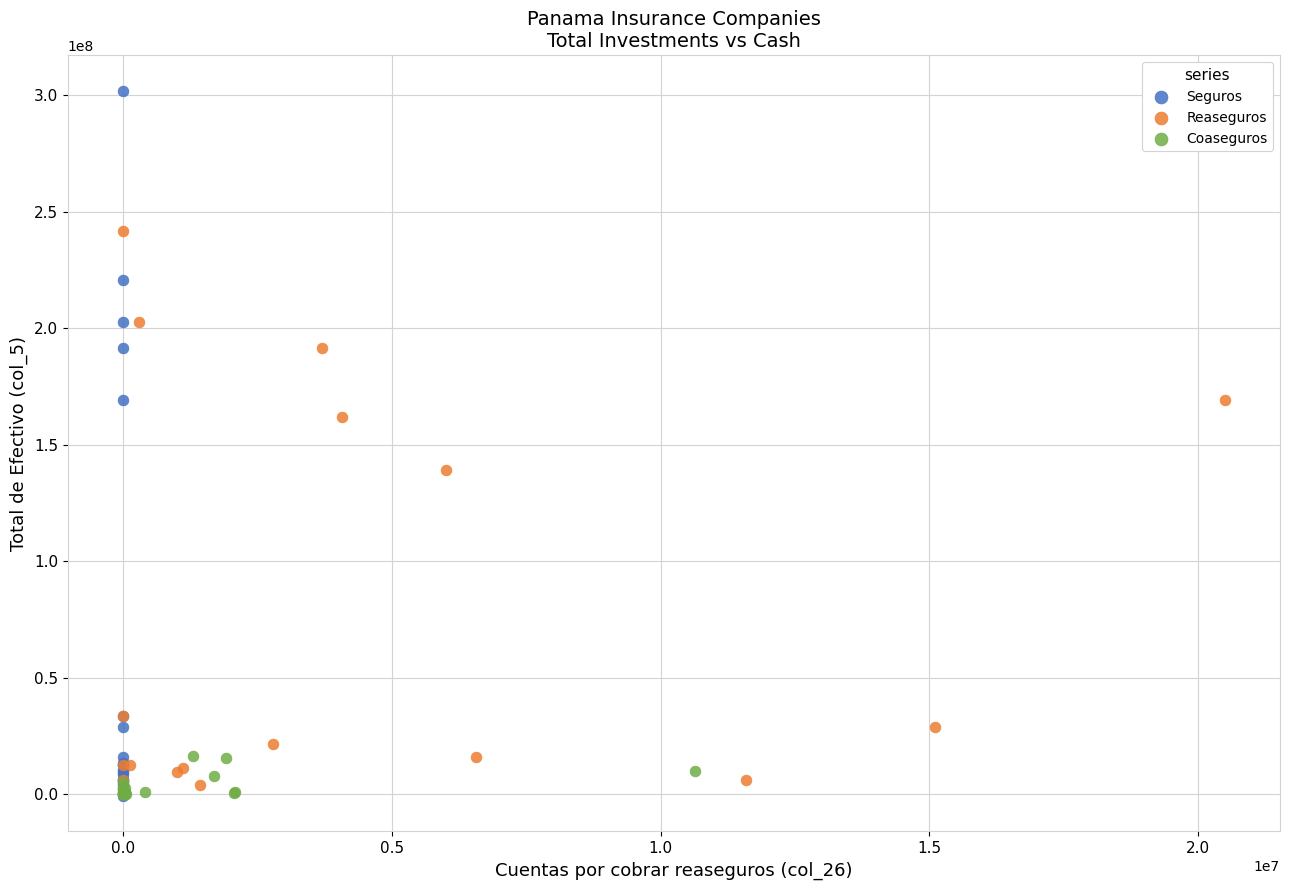

Which series reaches the maximum Y coordinate?

Seguros